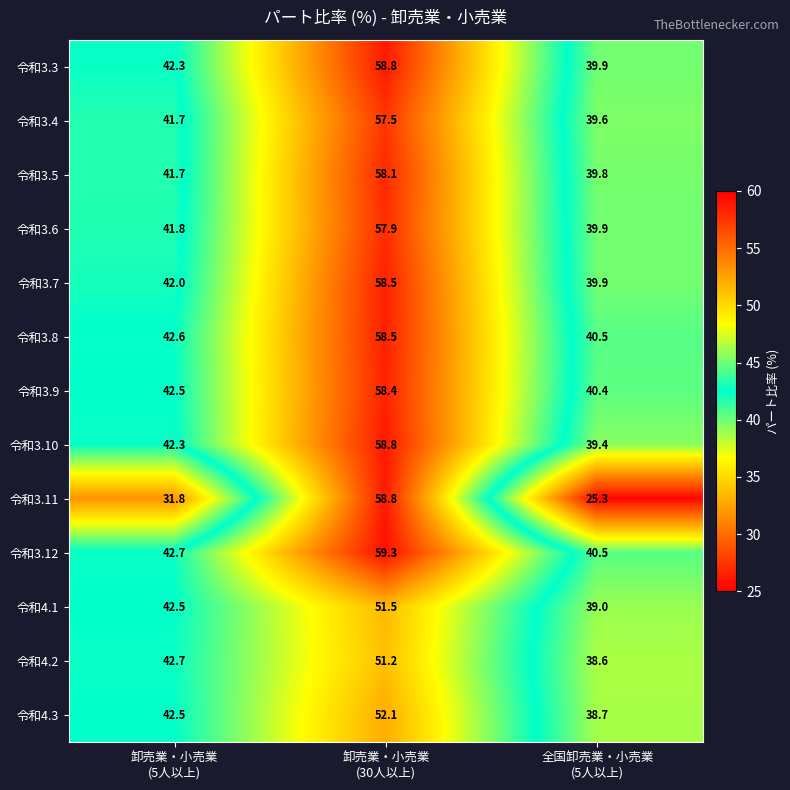

Which series has the widest spread of values?

令和3.11